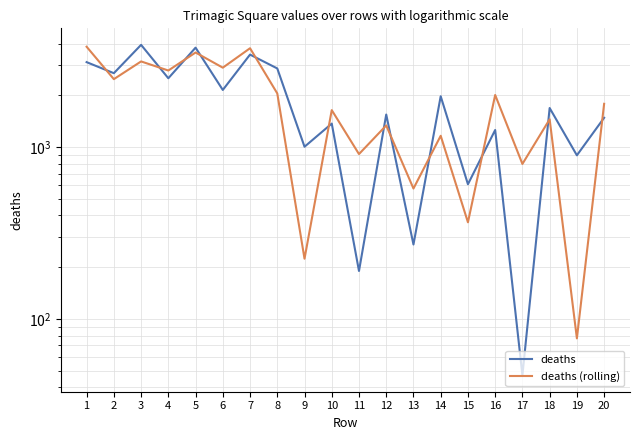

What is the difference between the deaths values at 19 and 2?

1798